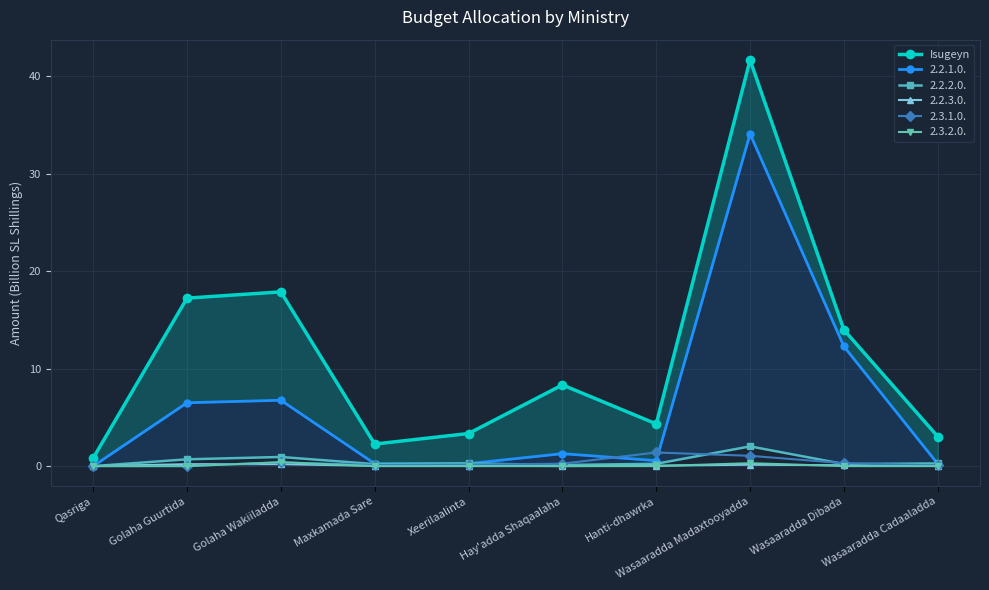

Rank the categories by value from highest to lowest.

Wasaaradda Madaxtooyadda, Golaha Wakiiladda, Golaha Guurtida, Wasaaradda Dibada, Hay'adda Shaqaalaha, Hanti-dhawrka, Xeerilaalinta, Wasaaradda Cadaaladda, Maxkamada Sare, Qasriga